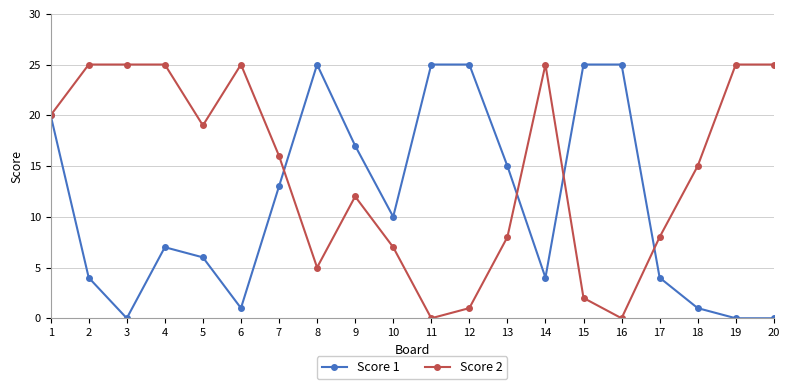

Which series has the largest total across all categories?

Score 2